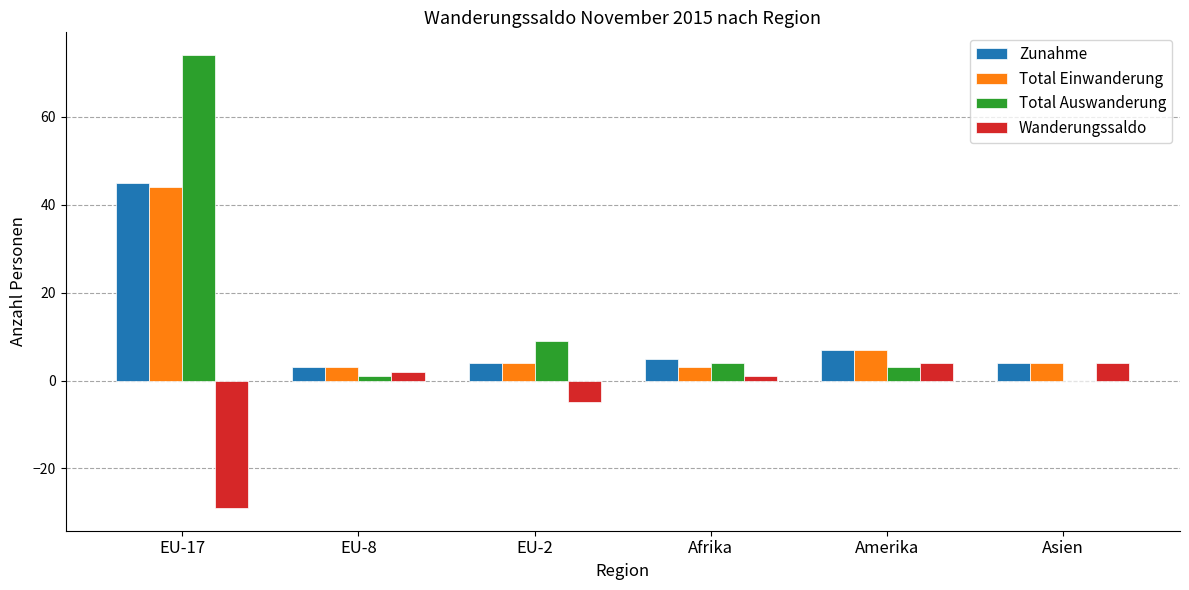

What is the sum of all Zunahme values?

68